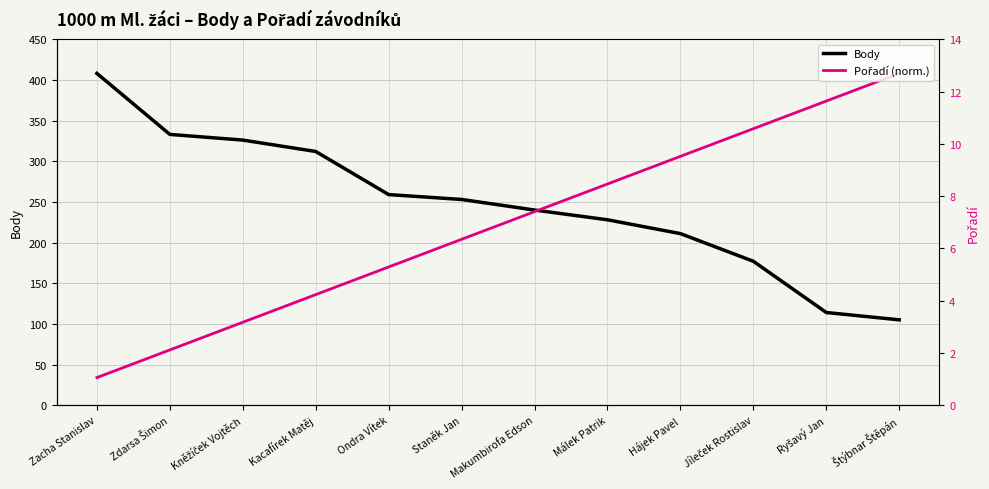

What is the difference between the maximum and minimum values in the Pořadí (norm.) series?

374.0